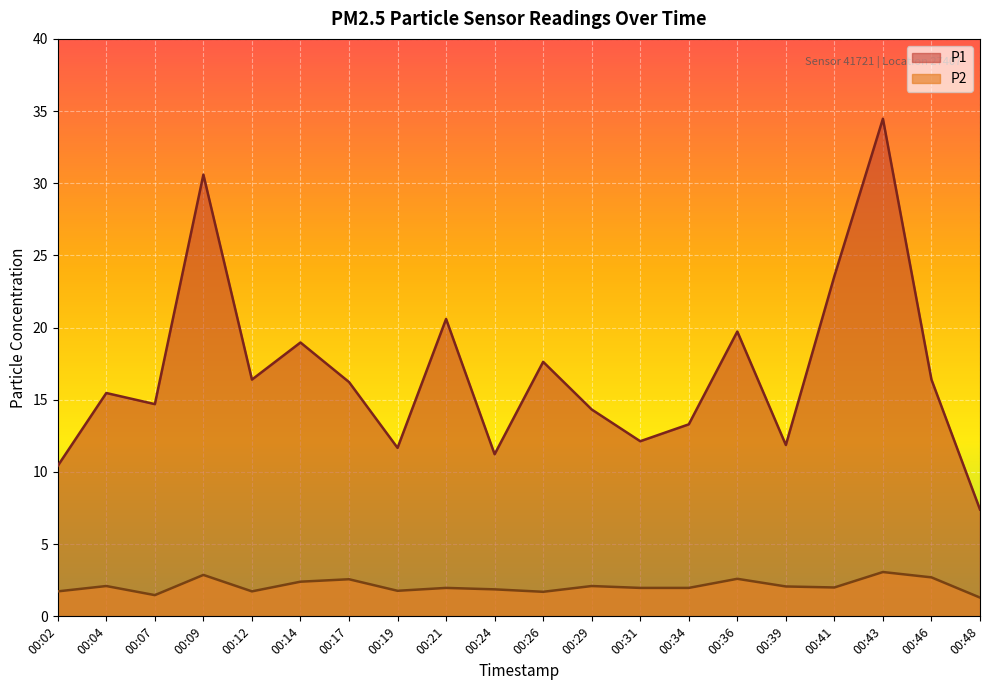

Is the value of P2 at 00:41 greater than the value of P1 at 00:31?

No